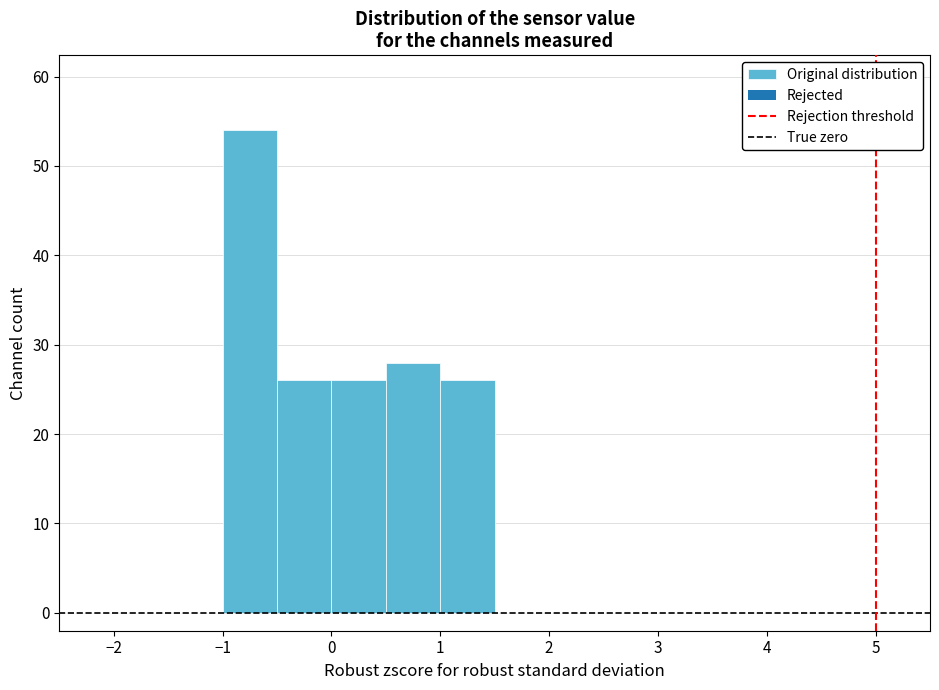

What is the height of the bar covering 1.0 to 1.5 on the x-axis? The values are not printed on the chart, so give them approximately, as read against the axis.

26